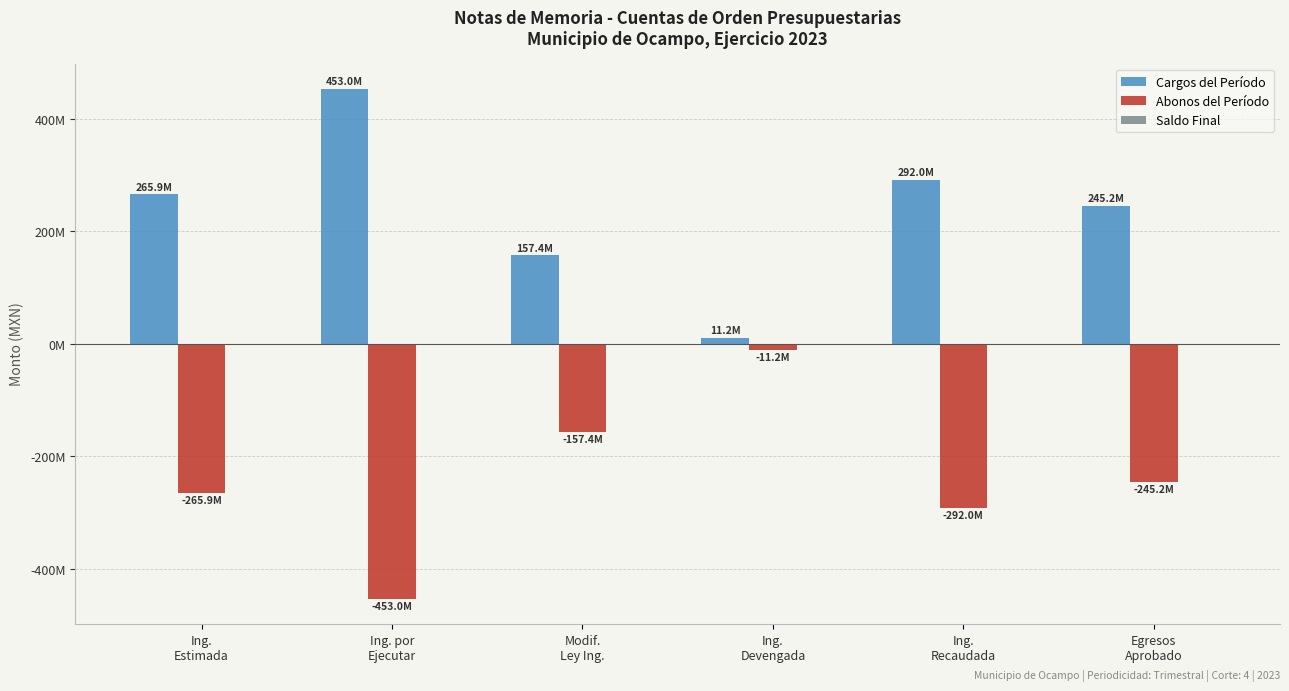

Are the bars grouped side by side (vs. stacked)?

Yes